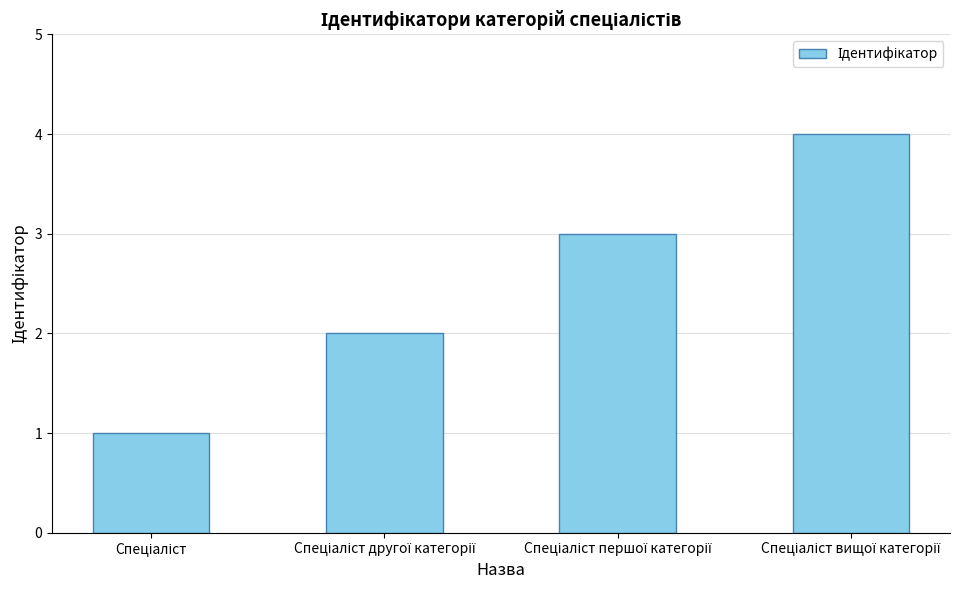

How many data points are less than 3?

2